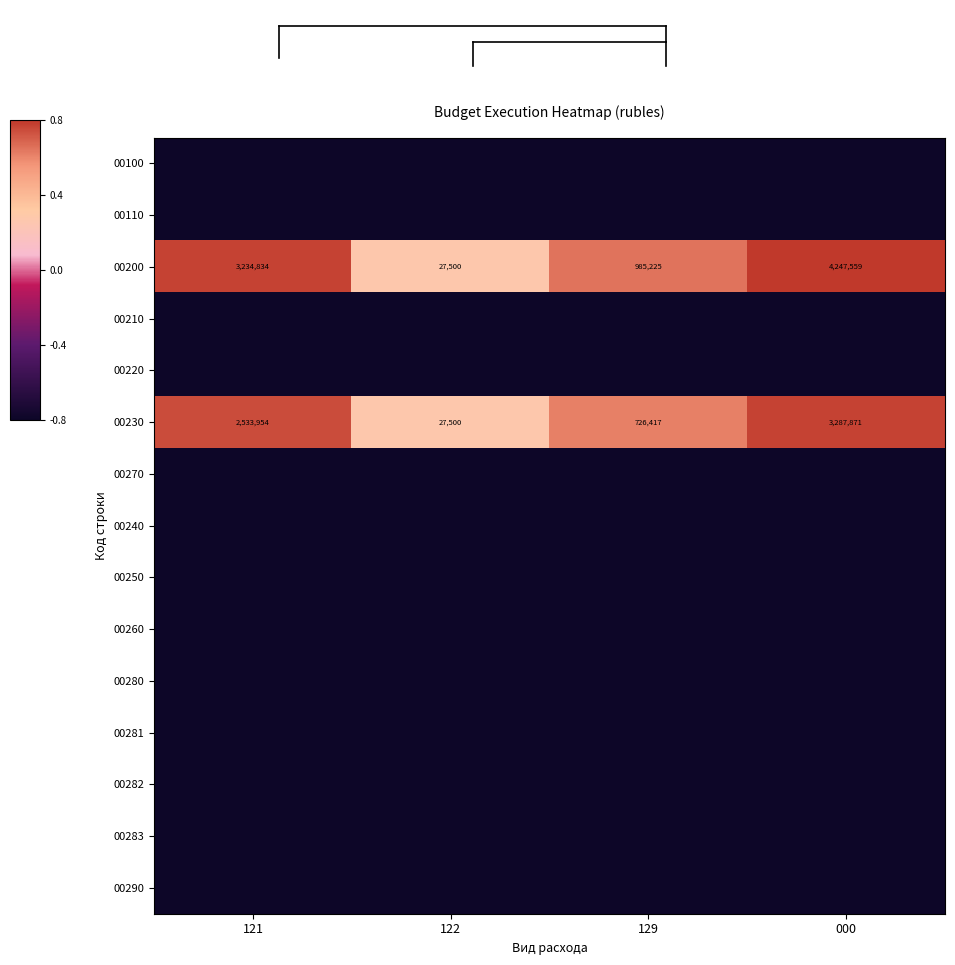

Rank the categories by 00200 value from highest to lowest.

000, 121, 129, 122